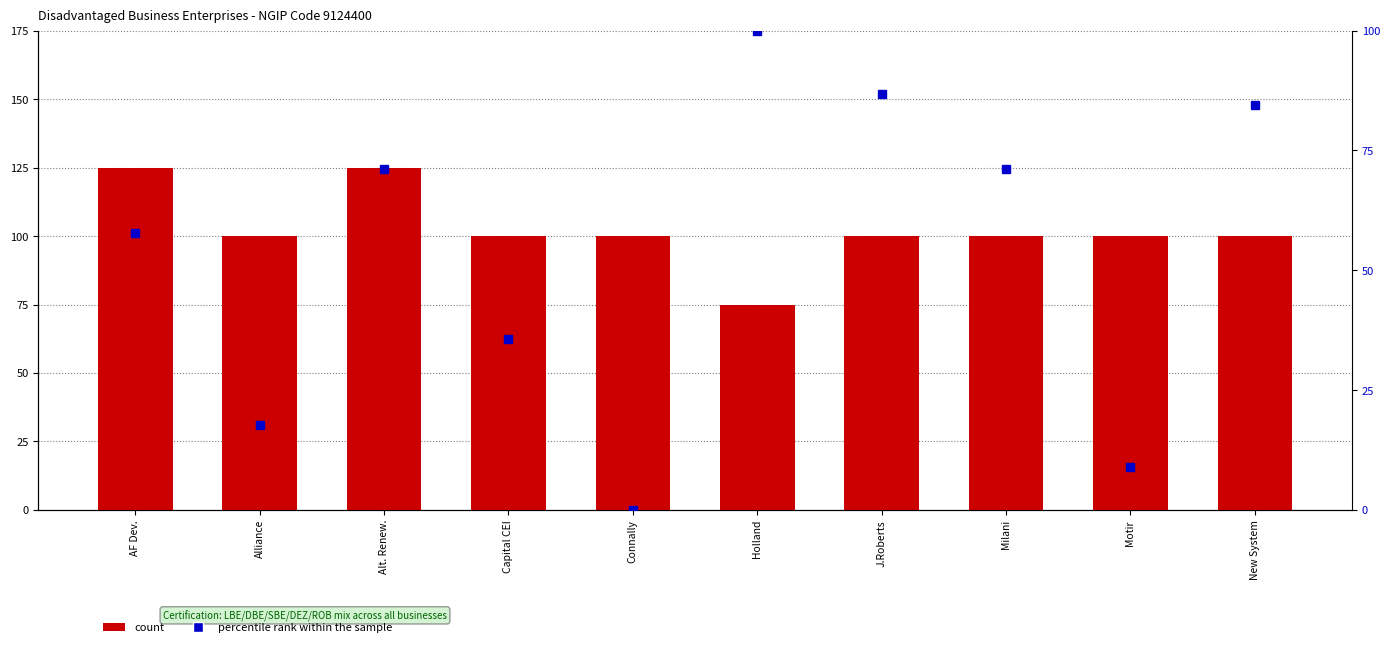

What is the highest value of the percentile rank within the sample series?

100.0